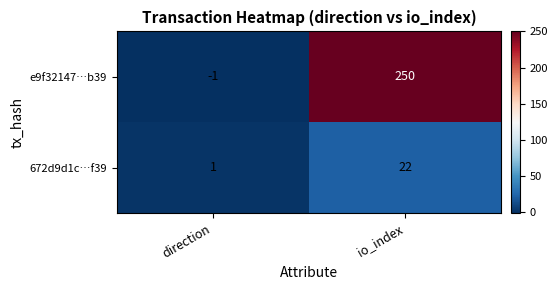

Reading left to right, transcribe all the data shown in this chart.

e9f32147…b39: -1	250
672d9d1c…f39: 1	22